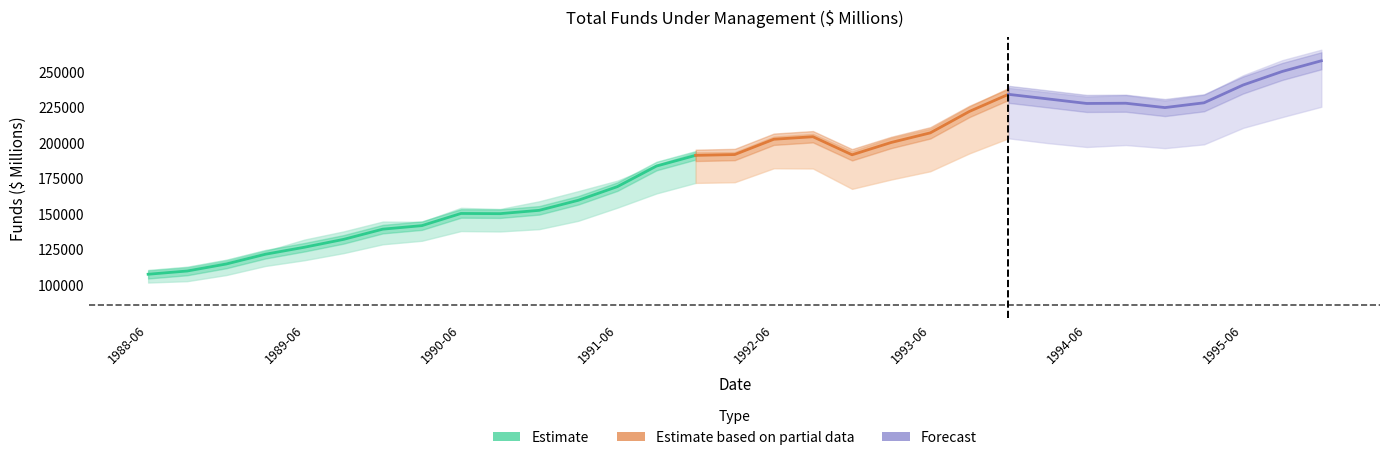

Does the chart display data point markers on the line(s)?

No